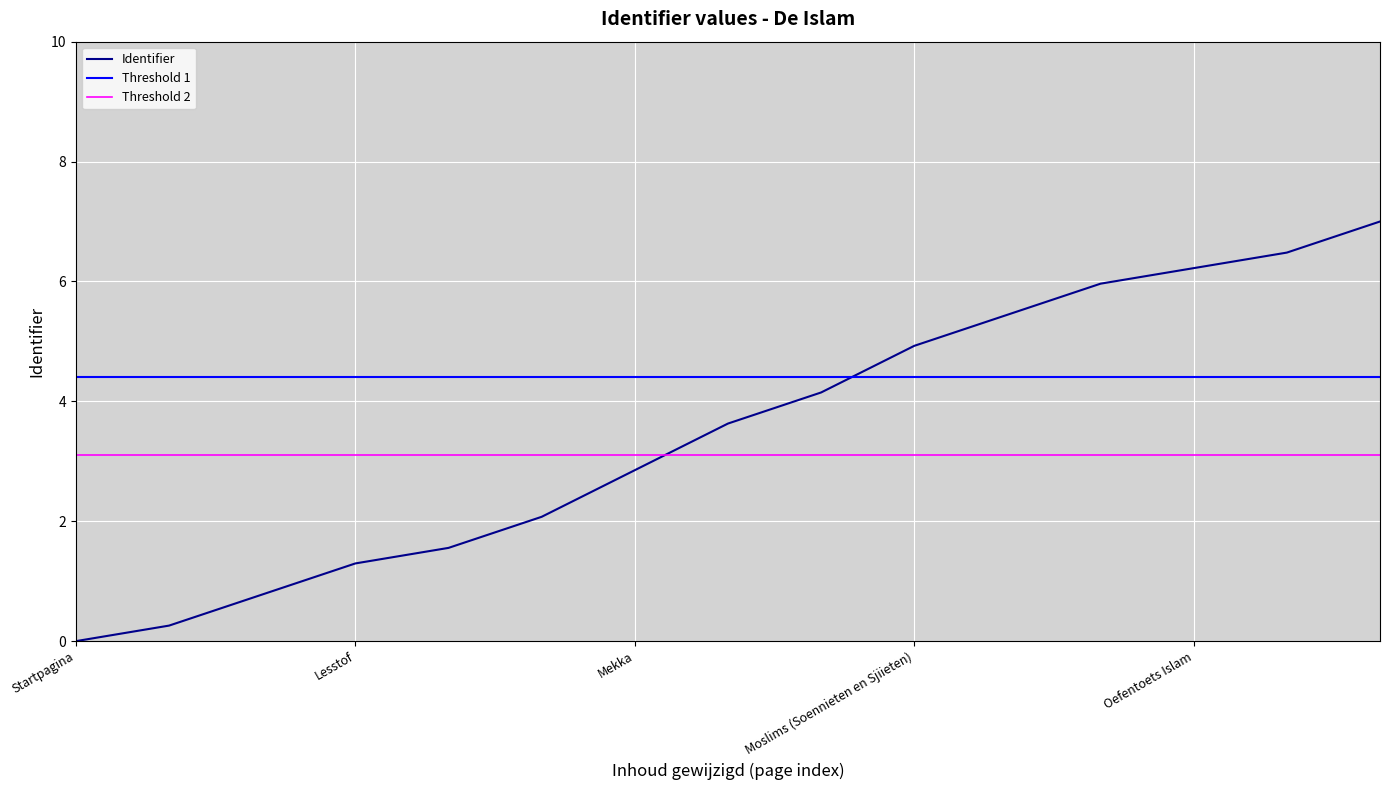

What is the average value?

3.5